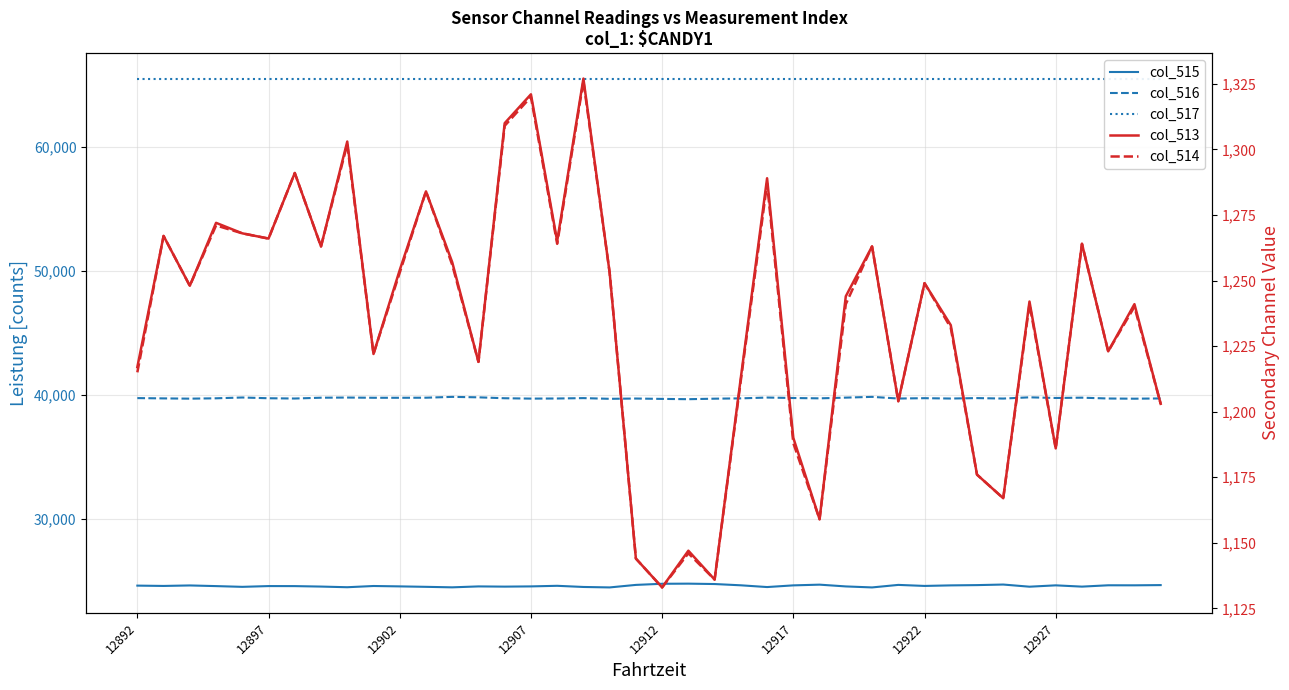

Is this an area chart (filled region under the line)?

No